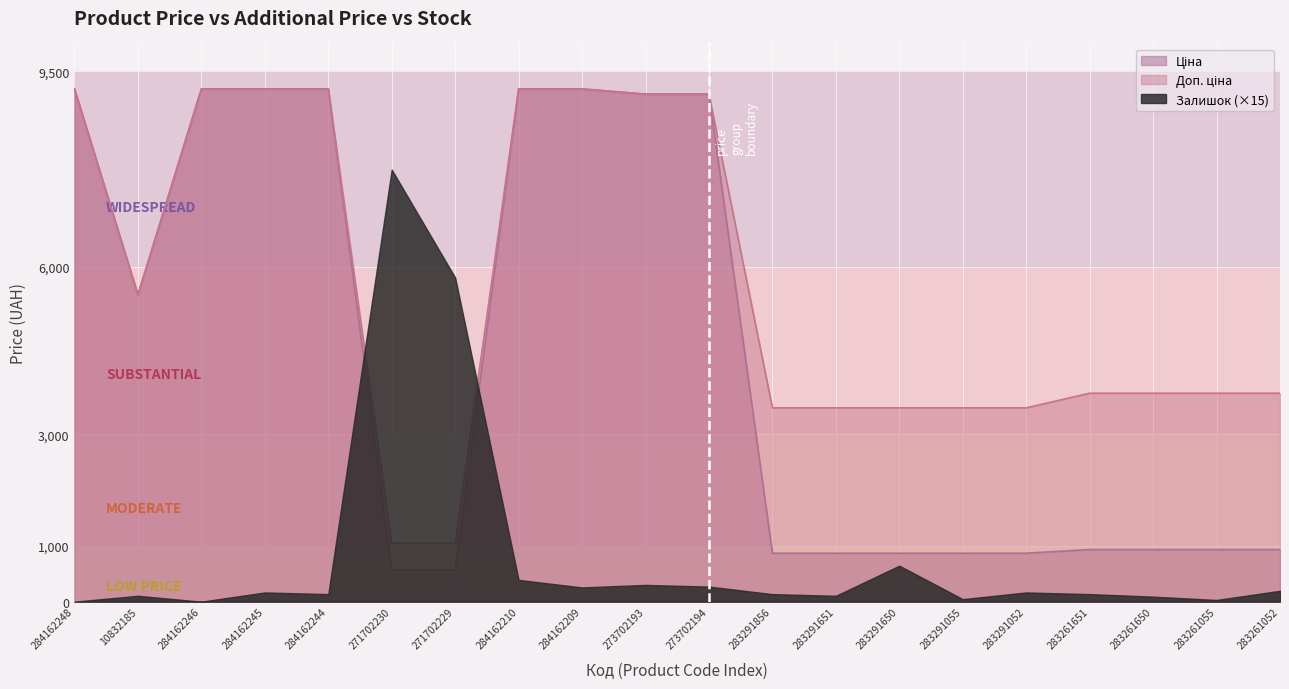

What is the value of the Доп. ціна point at the 14th from the left?

3472.1